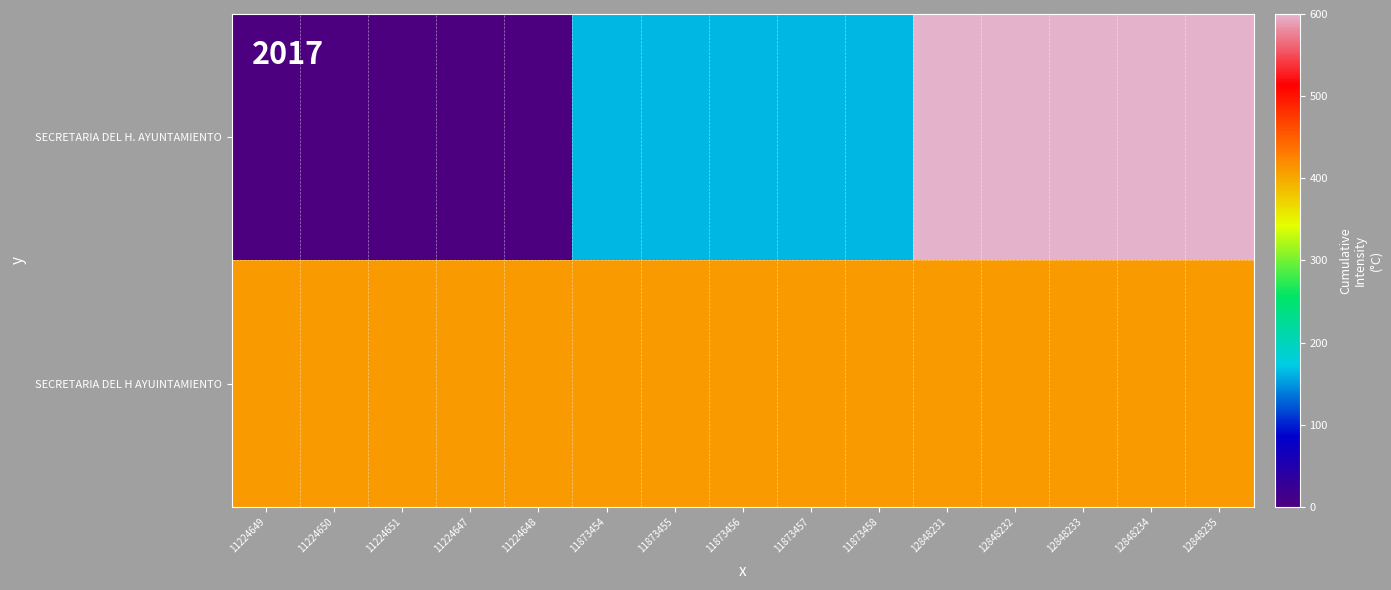

Reading right to left, what are all the values shown in this chart?

SECRETARIA DEL H. AYUNTAMIENTO: 12848235=600.0	12848234=600.0	12848233=600.0	12848232=600.0	12848231=600.0	11873458=163.8	11873457=163.8	11873456=163.8	11873455=163.8	11873454=163.8	11224648=0.0	11224647=0.0	11224651=0.0	11224650=0.0	11224649=0.0
SECRETARIA DEL H AYUINTAMIENTO: 12848235=409.9	12848234=409.9	12848233=409.9	12848232=409.9	12848231=409.9	11873458=409.9	11873457=409.9	11873456=409.9	11873455=409.9	11873454=409.9	11224648=409.9	11224647=409.9	11224651=409.9	11224650=409.9	11224649=409.9